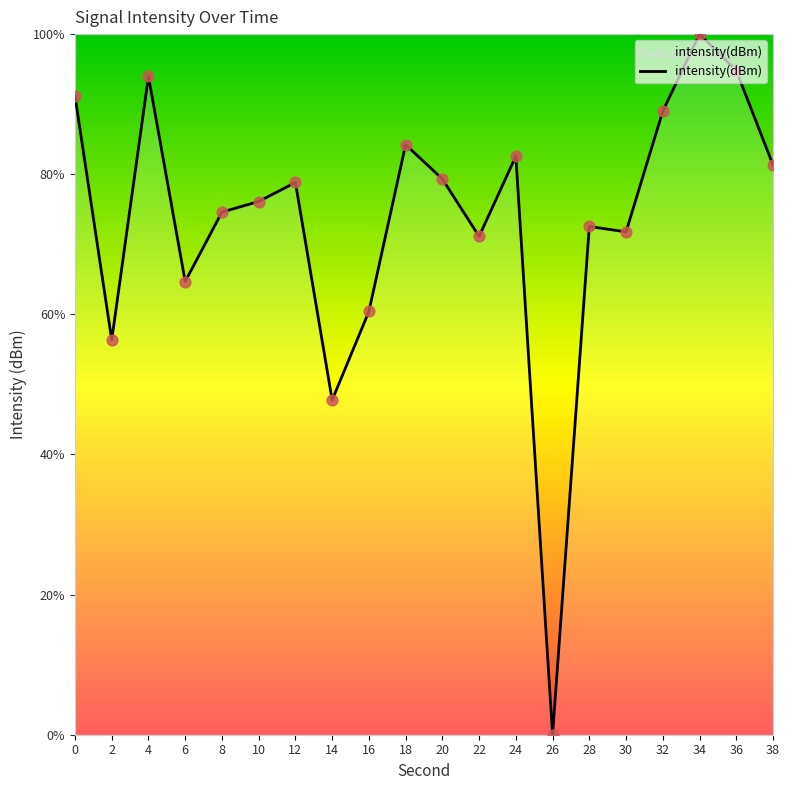

Which has a higher value, 34 or 20?

34